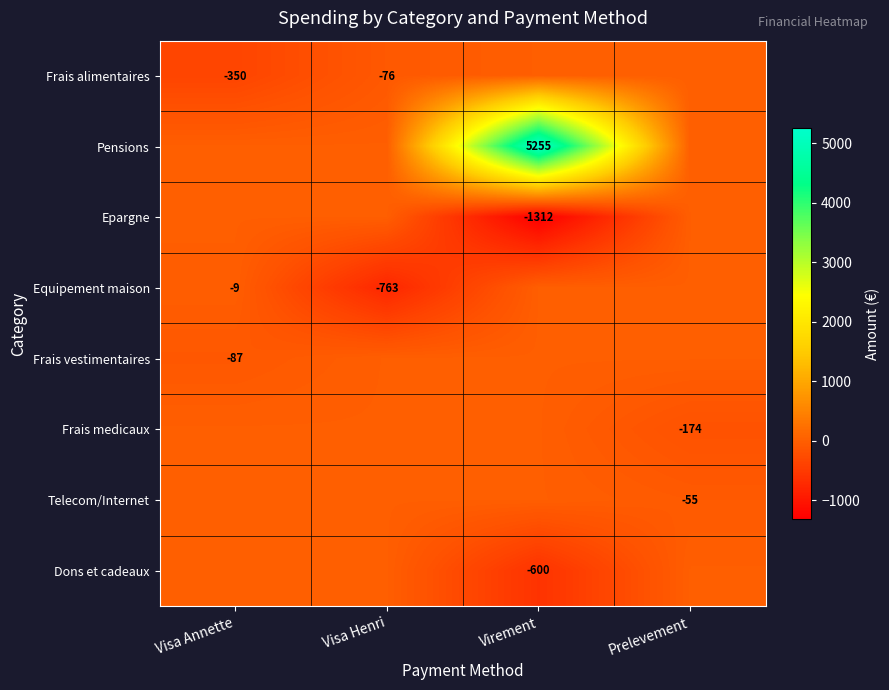

The value of Equipement maison at Visa Annette is -9. True or false?

True